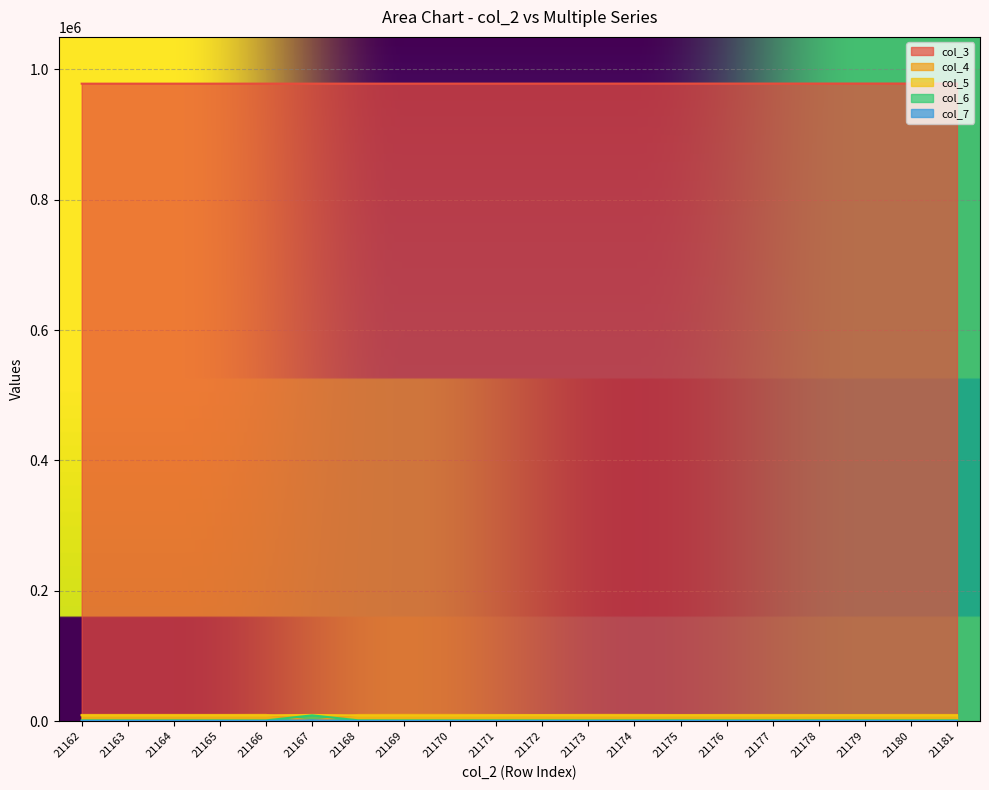

What are all the series names shown in the legend?

col_3, col_4, col_5, col_6, col_7